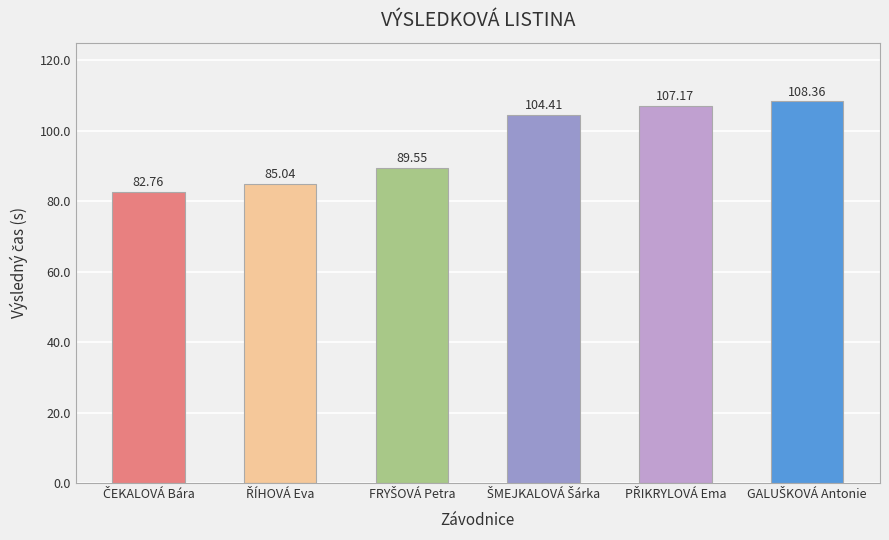

How many data points does each series have?

6